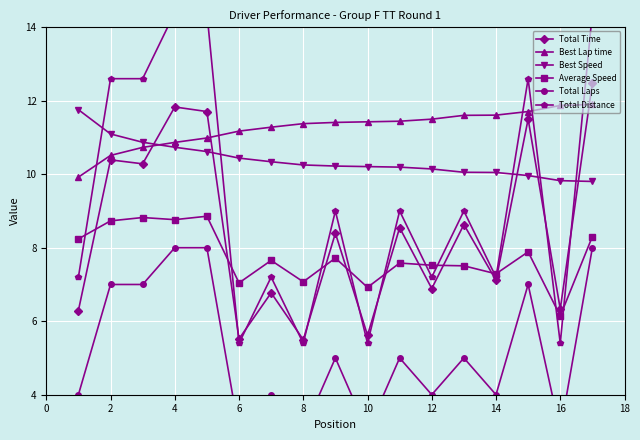

How many lines are shown in the chart?

6